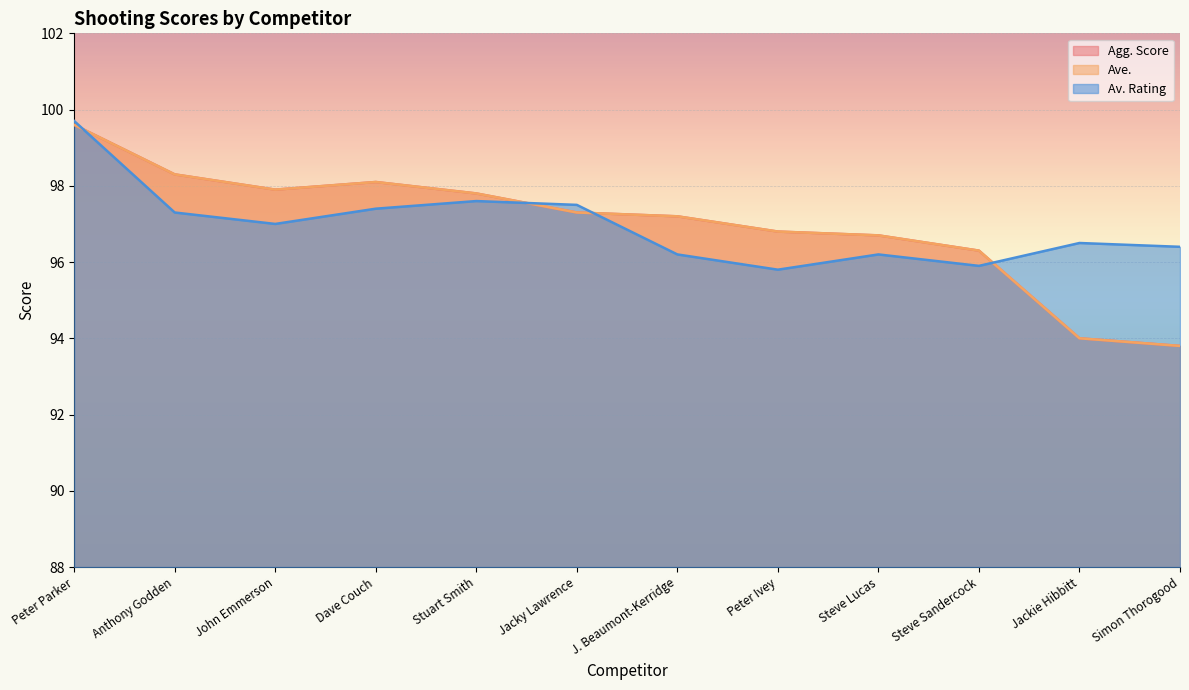

Count the number of categories in the chart.

12